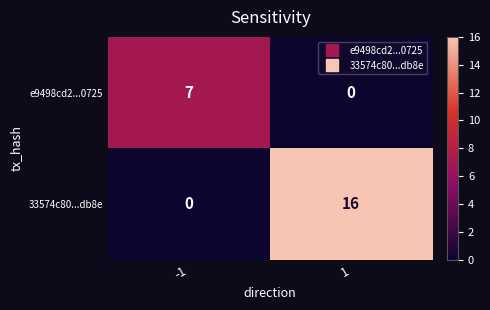

Is the value of 33574c80...db8e at 1 greater than the value of e9498cd2...0725 at -1?

Yes